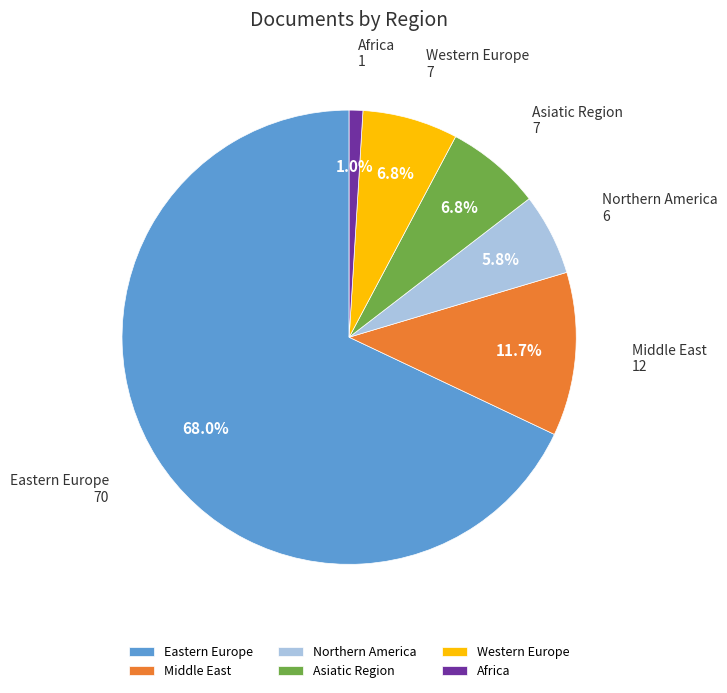

Is there any slice that represents more than half of the pie?

Yes